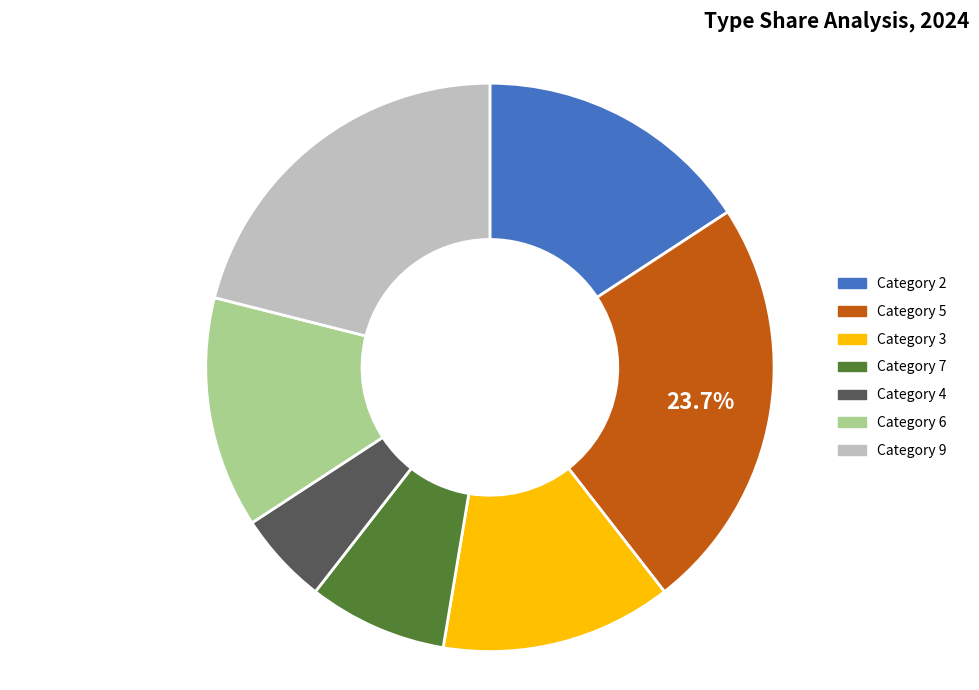

Which slice is the largest?

Category 5